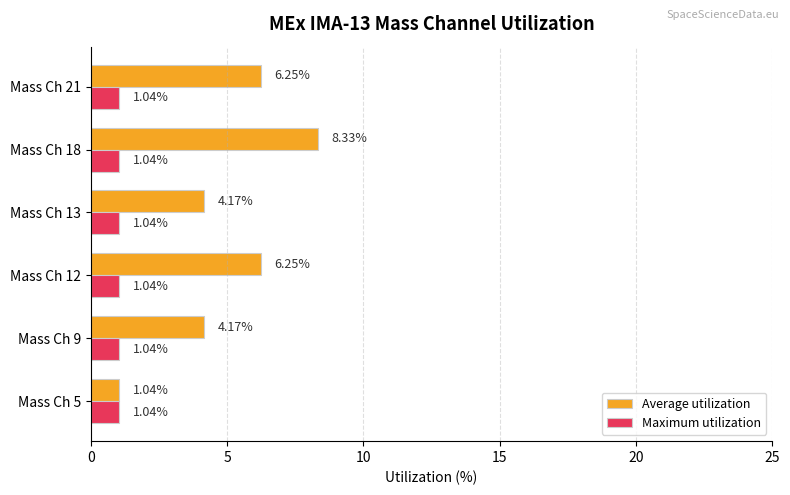

Between Mass Ch 5 and Mass Ch 18, which series saw the biggest shift?

Average utilization